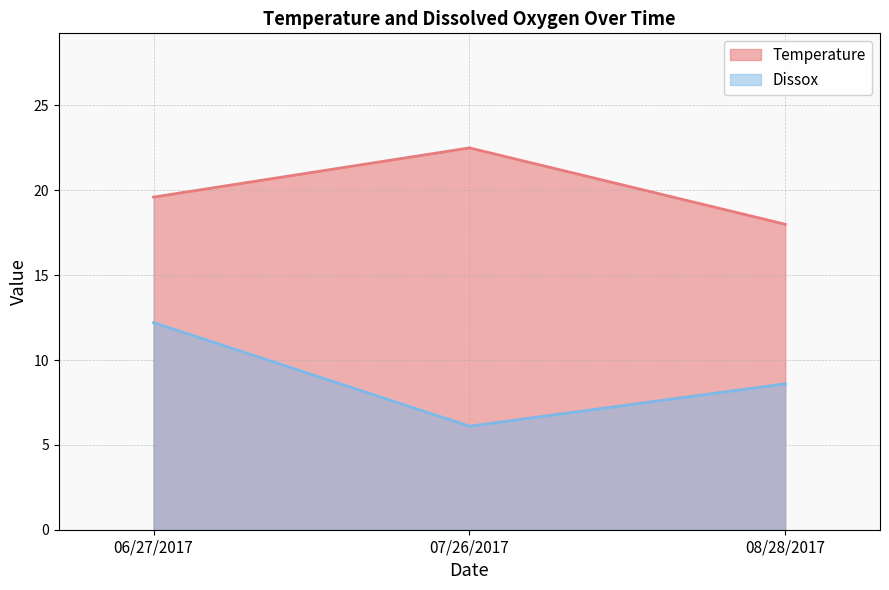

What is the label of the 2nd point from the right?

07/26/2017